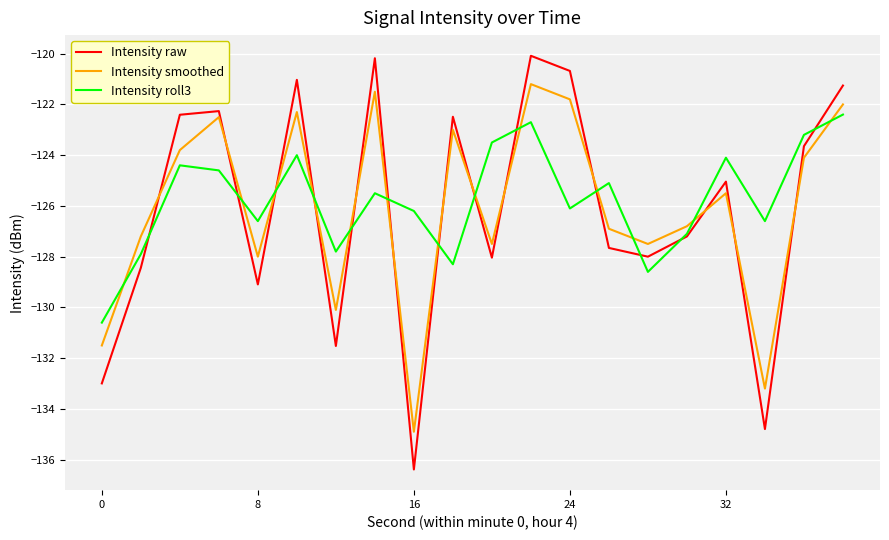

How many intersections are there between Intensity smoothed and Intensity roll3?

13